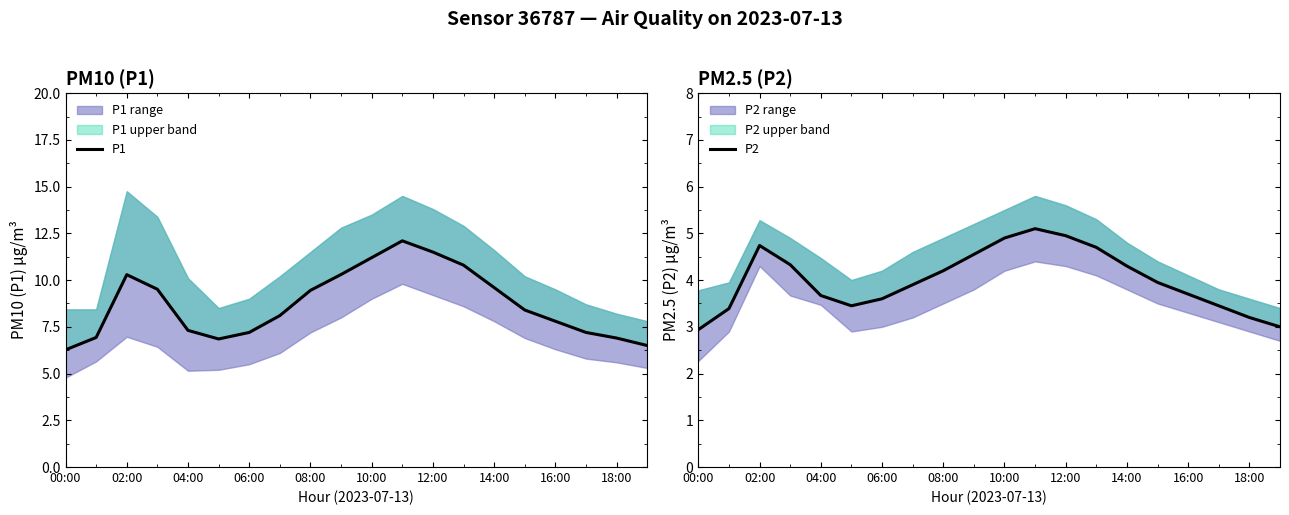

What is the highest value of the P1 series?

12.1